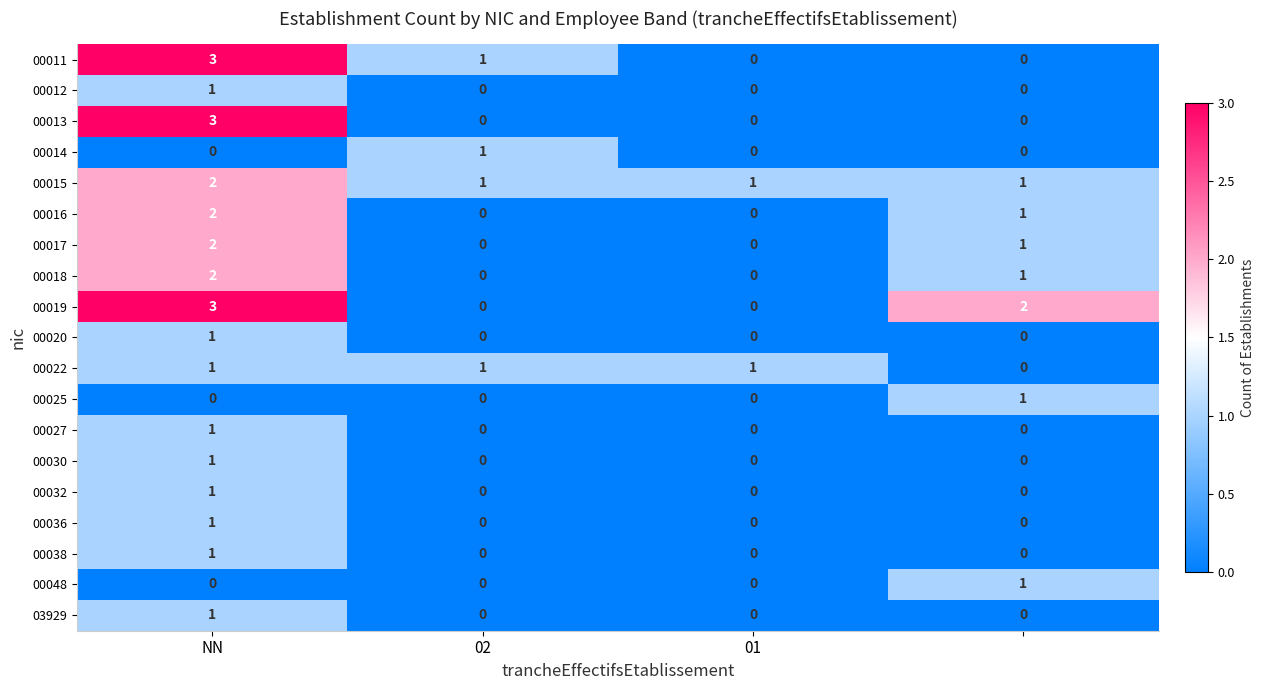

At how many categories does at least one series exceed 0?

4